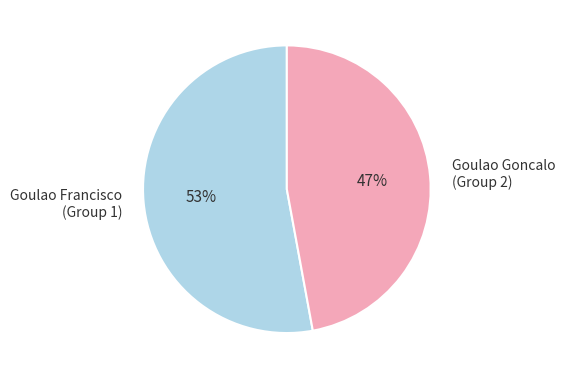

True or false: Goulao Goncalo (Group 2) accounts for 47% of the total.

True